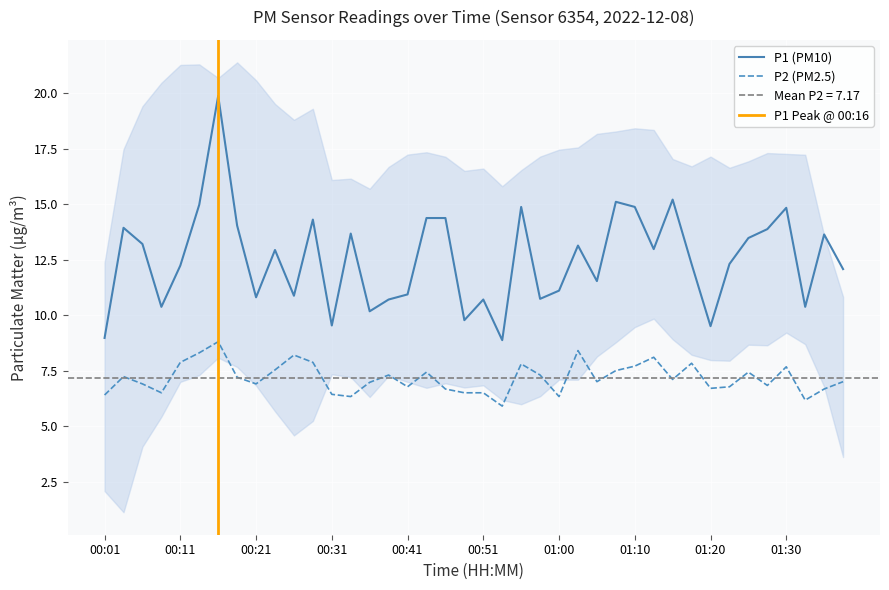

The P2 series shows 6.7 at 00:46. True or false?

True